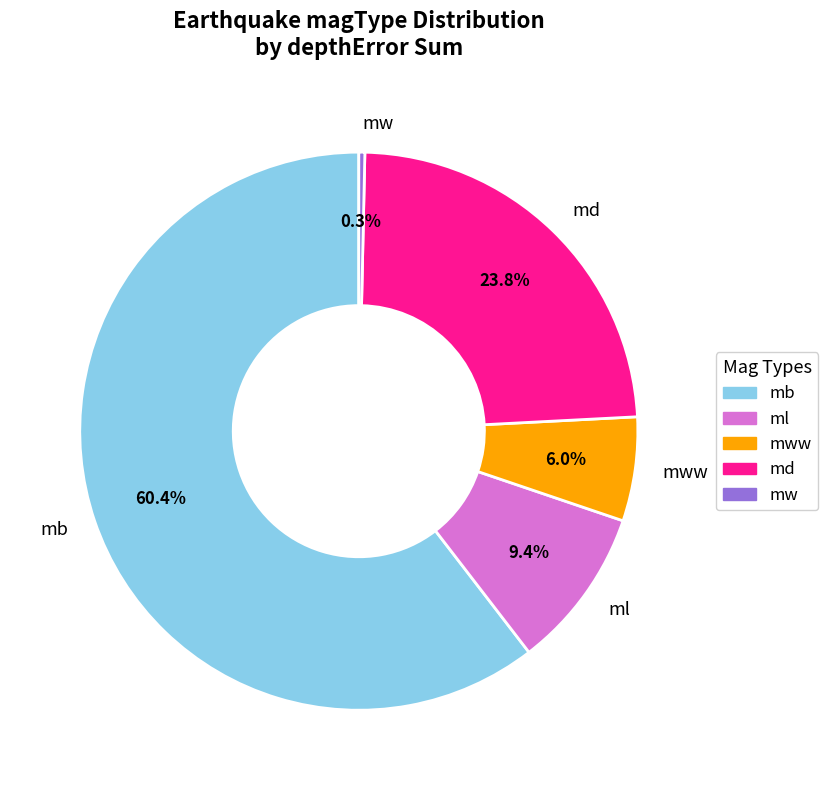

Approximately how many times larger is the value at ml compared to md?

0.4